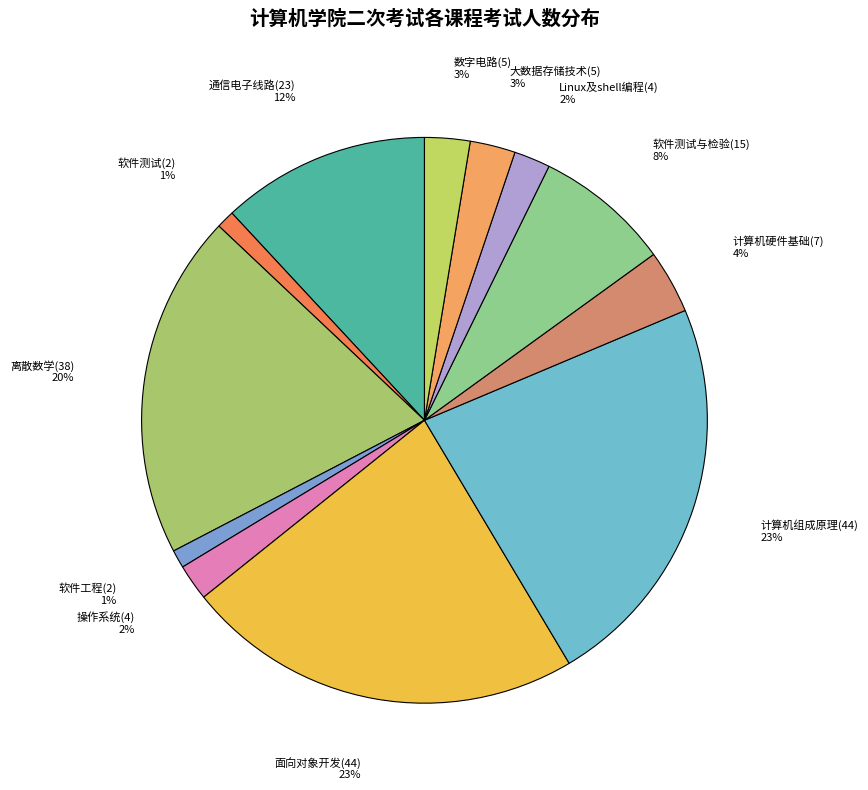

The 软件测试(2) slice represents 1% of the pie. True or false?

True